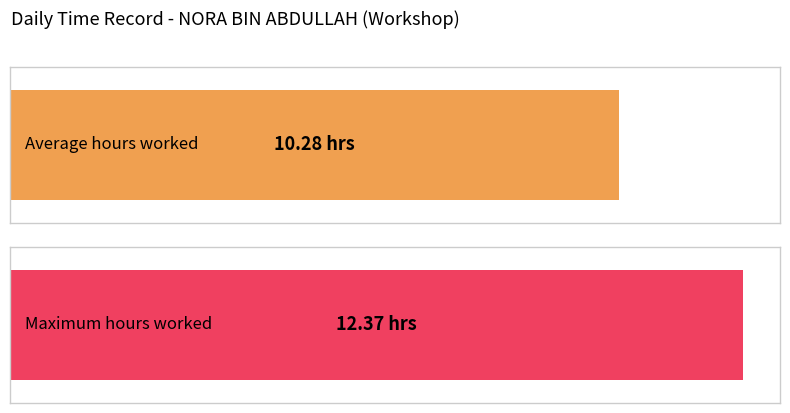

Is it true that the value at 15 is 6.5?

False